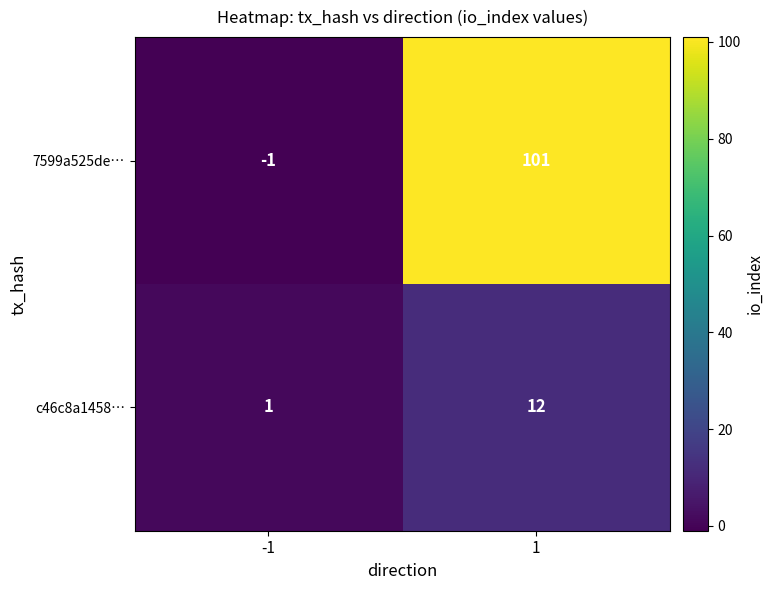

Reading right to left, list all the values displayed in this chart.

7599a525de…: 1=101	-1=-1
c46c8a1458…: 1=12	-1=1